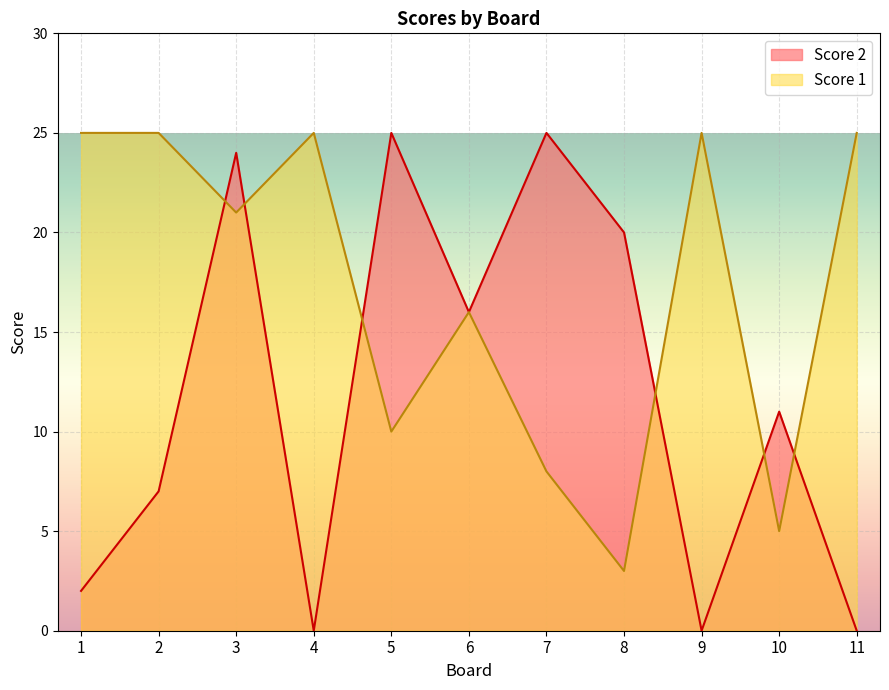

Between 7 and 9, which series saw the biggest shift?

Score 2